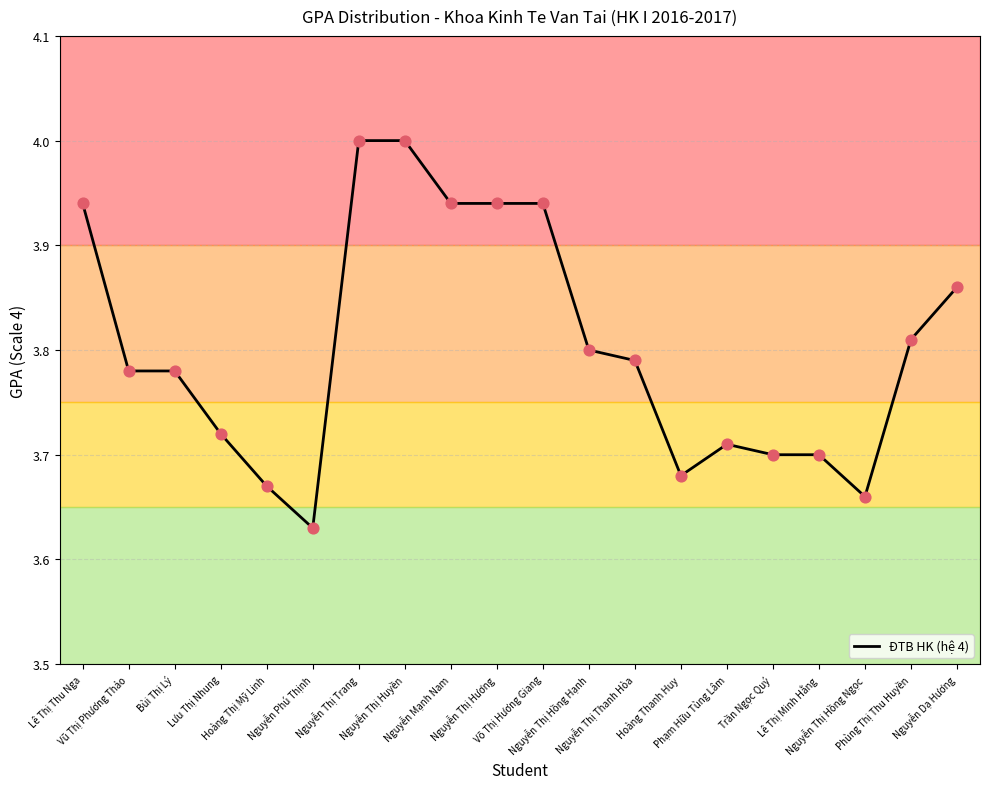

What is the ratio of the value at Nguyễn Phú Thịnh to the value at Nguyễn Thị Huyền?

0.9